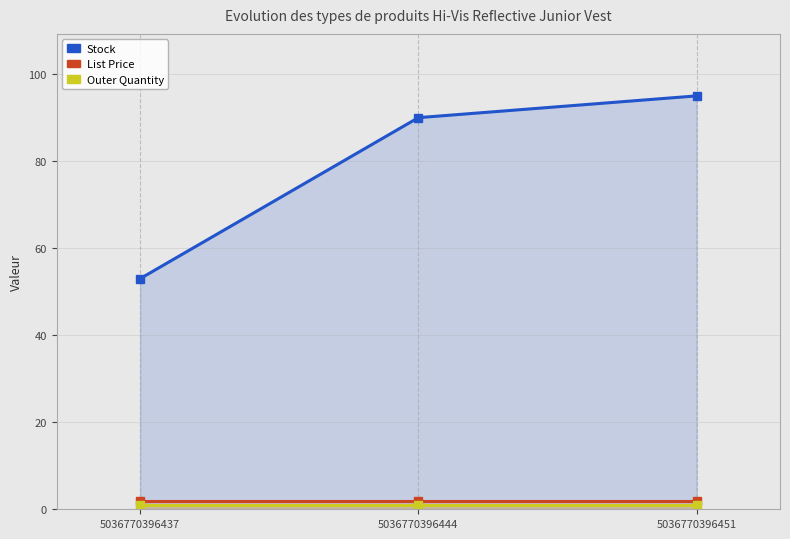

Rank the series by their maximum value, from highest to lowest.

Stock, List Price, Outer Quantity